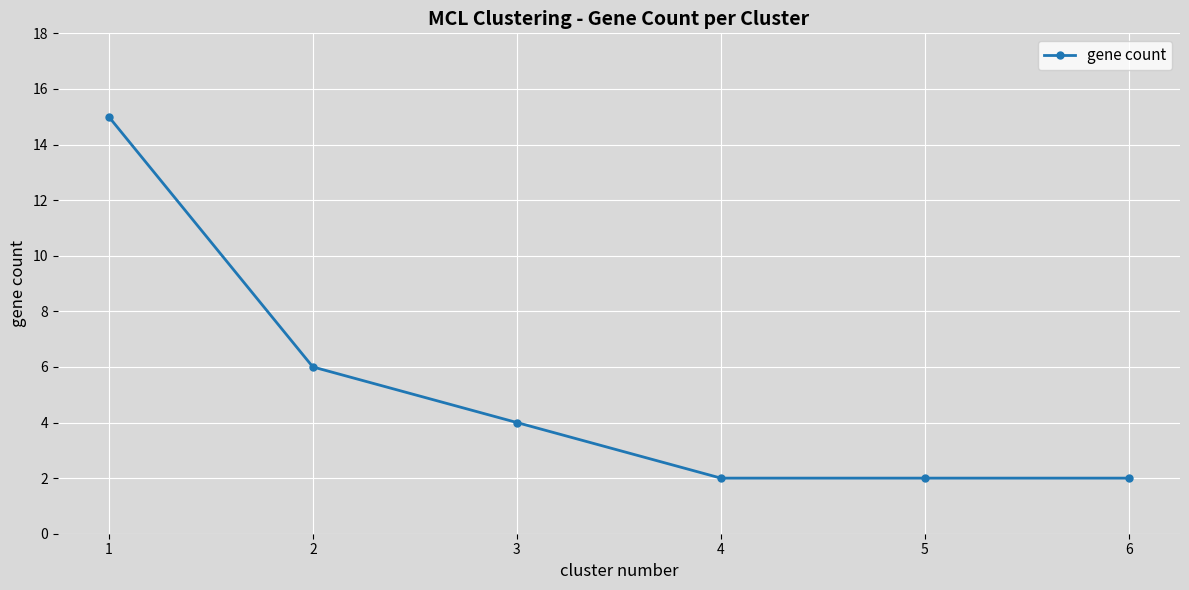

Is this an area chart (filled region under the line)?

No